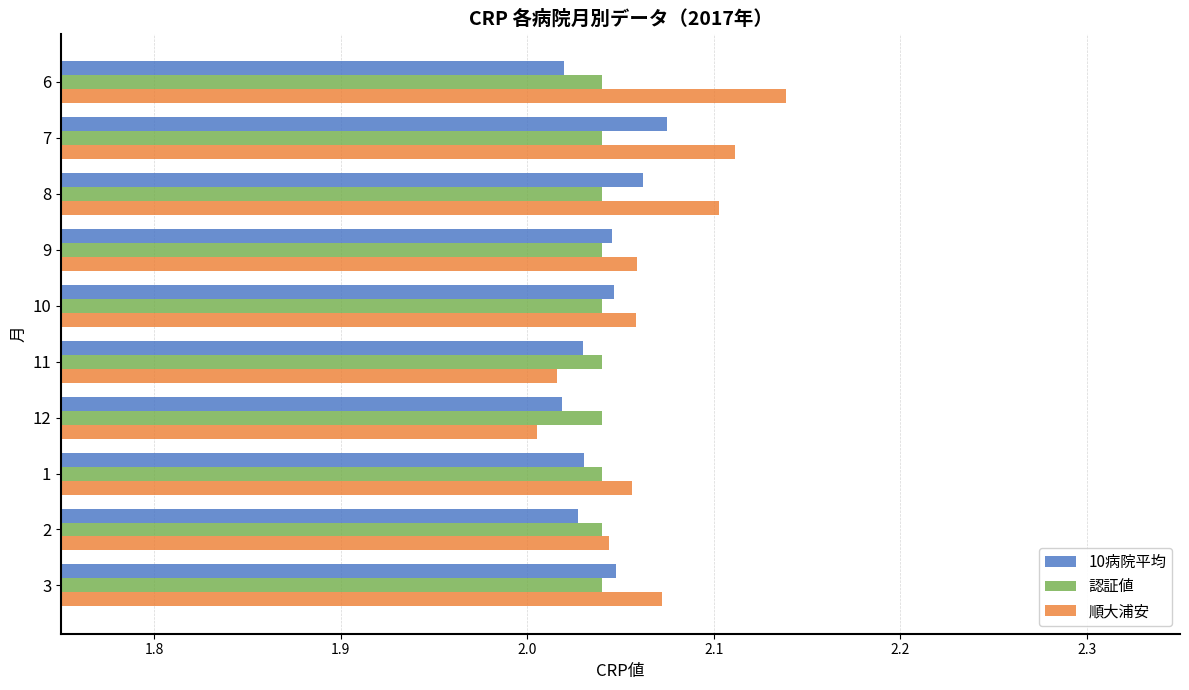

What are all the series names shown in the legend?

10病院平均, 認証値, 順大浦安